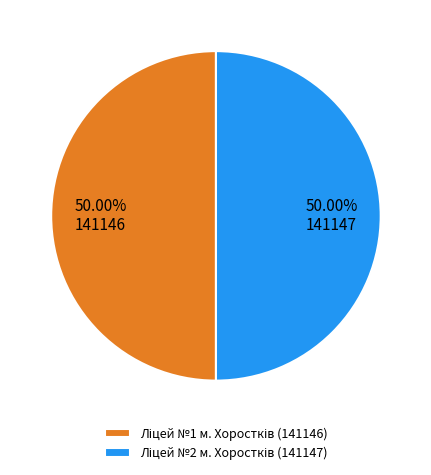

Combined, do Ліцей №1 м. Хоростків and Ліцей №2 м. Хоростків account for over 50%?

Yes